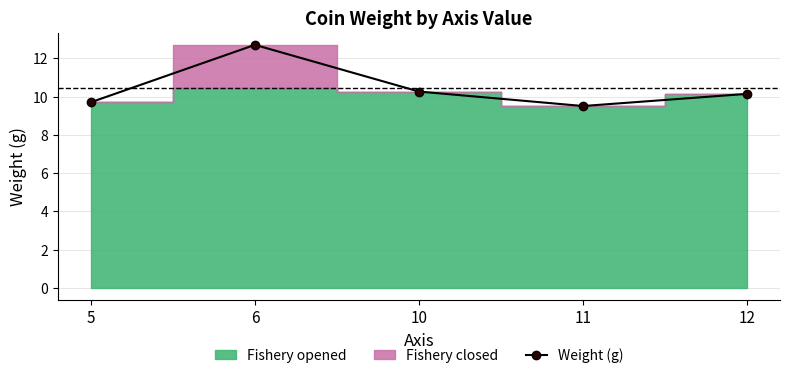

Rank the categories by value from lowest to highest.

11, 5, 12, 10, 6